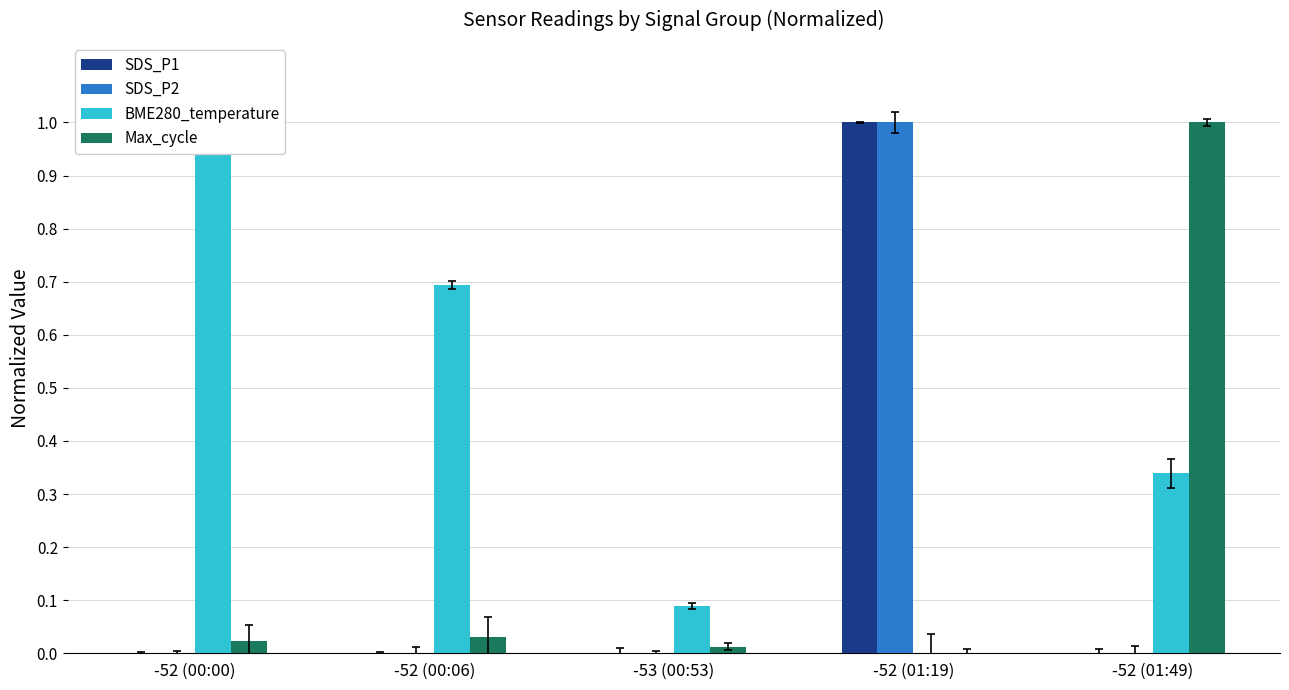

What is the spread (max minus min) of values at -52 (01:19)?

1.0